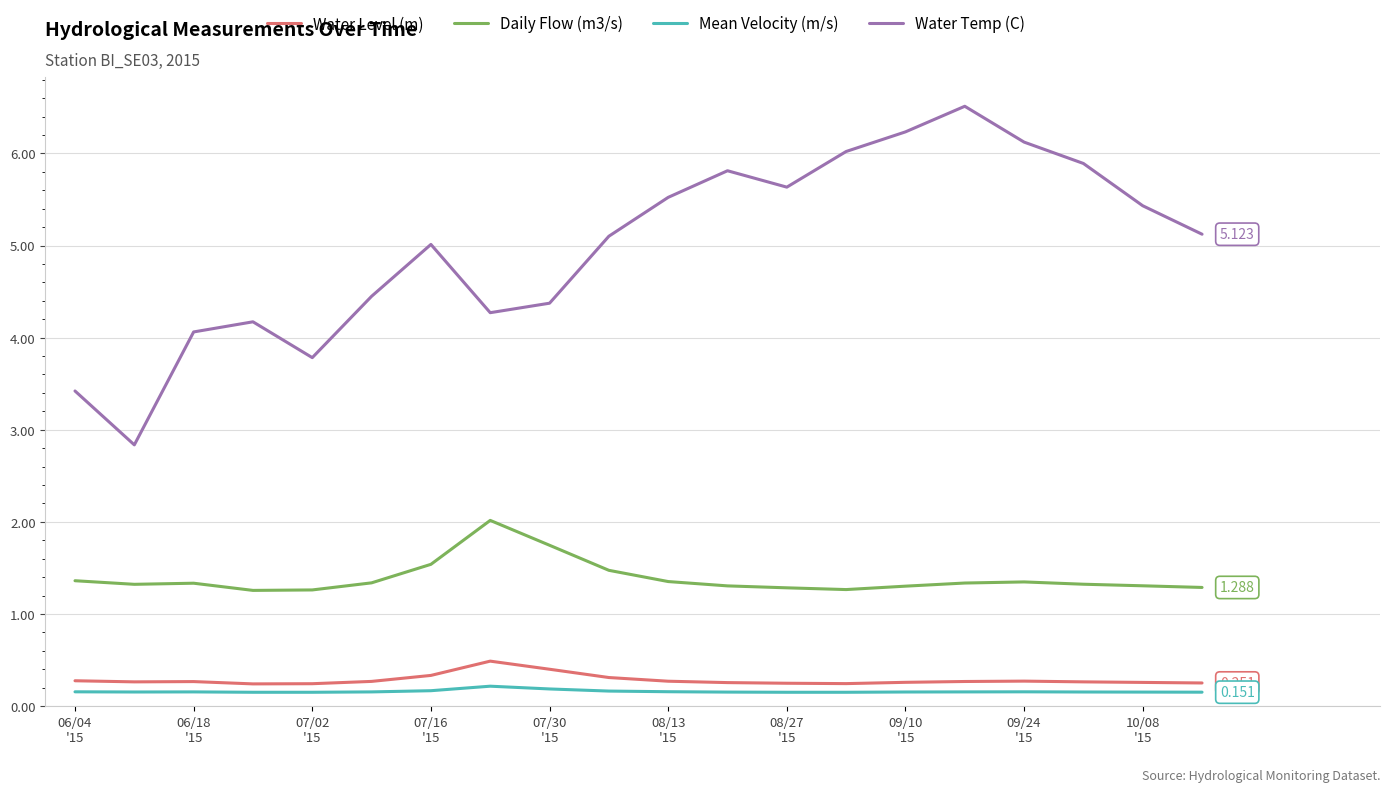

What is the maximum value for Daily Flow (m3/s)?

2.0